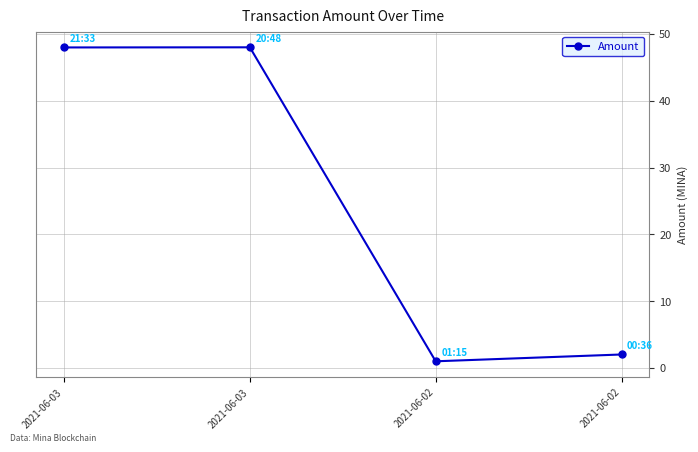

Reading right to left, transcribe all the data shown in this chart.

2.0	1.0	48.0	48.0